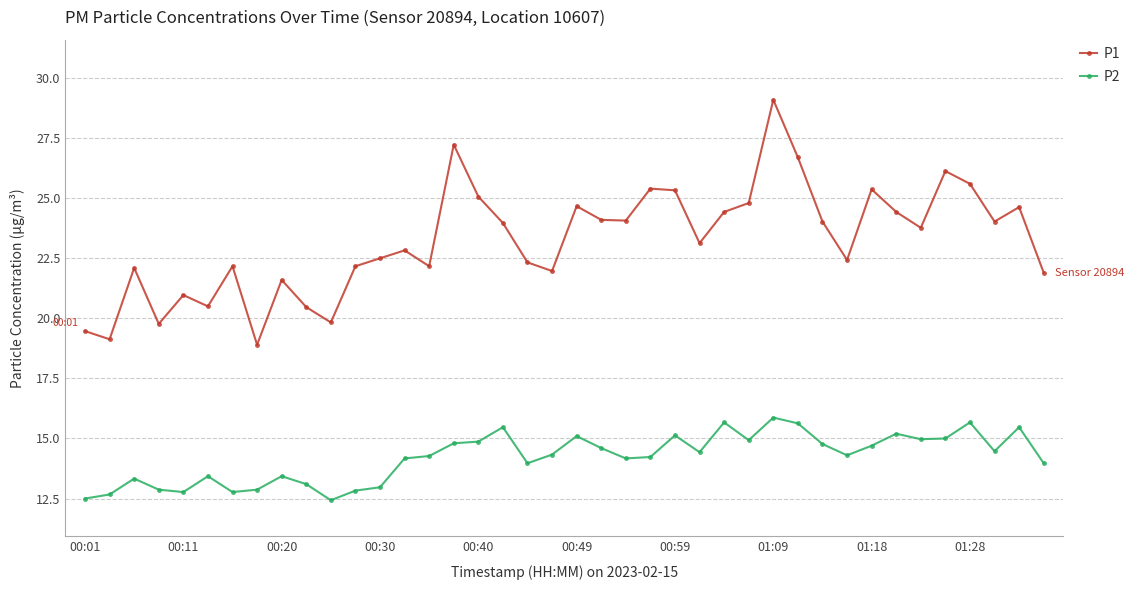

Which series has the largest total across all categories?

P1